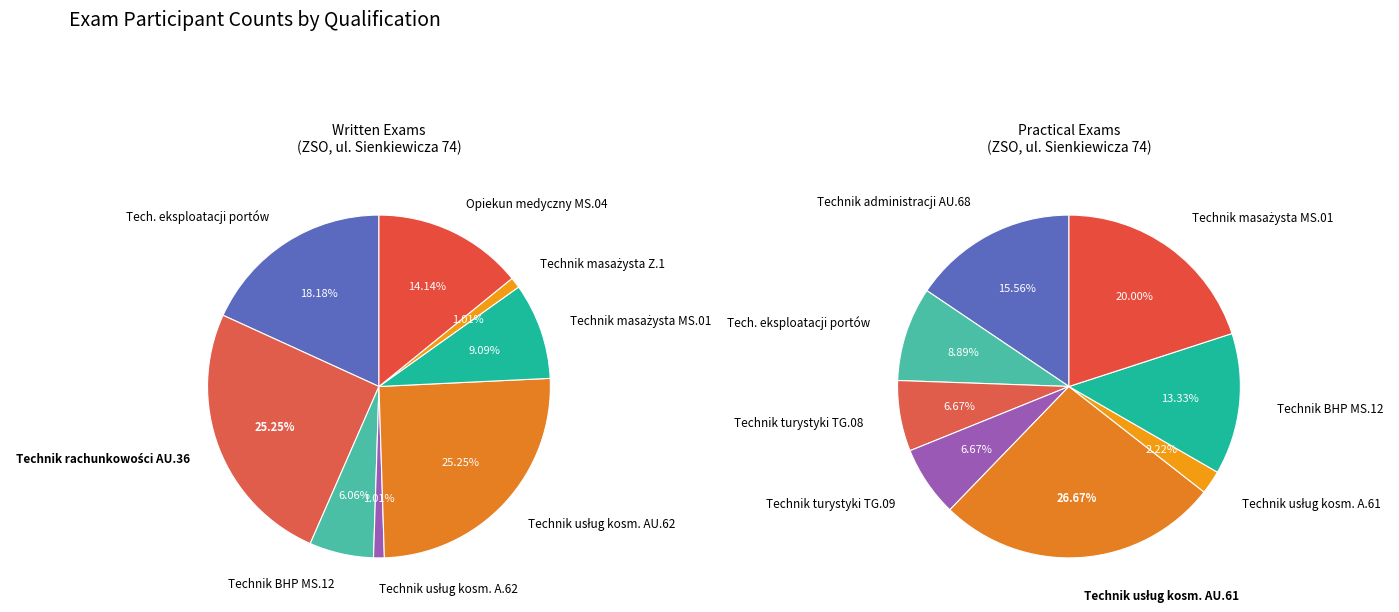

Between 7 and 2, which is larger?

7